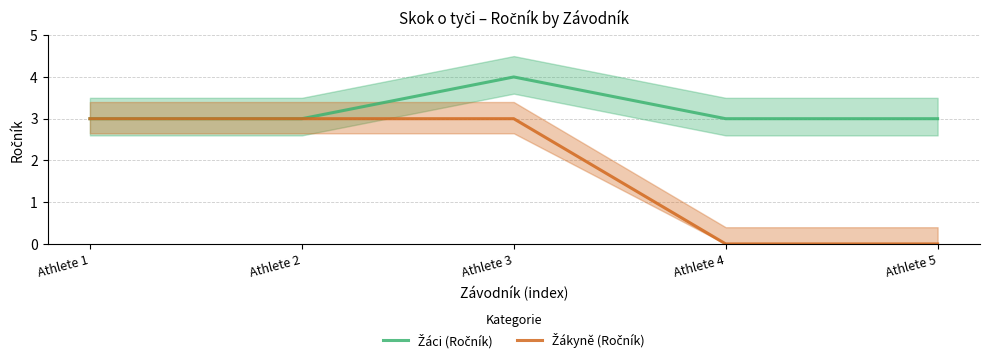

Is the value of Žákyně (Ročník) at Athlete 5 greater than the value of Žáci (Ročník) at Athlete 5?

No